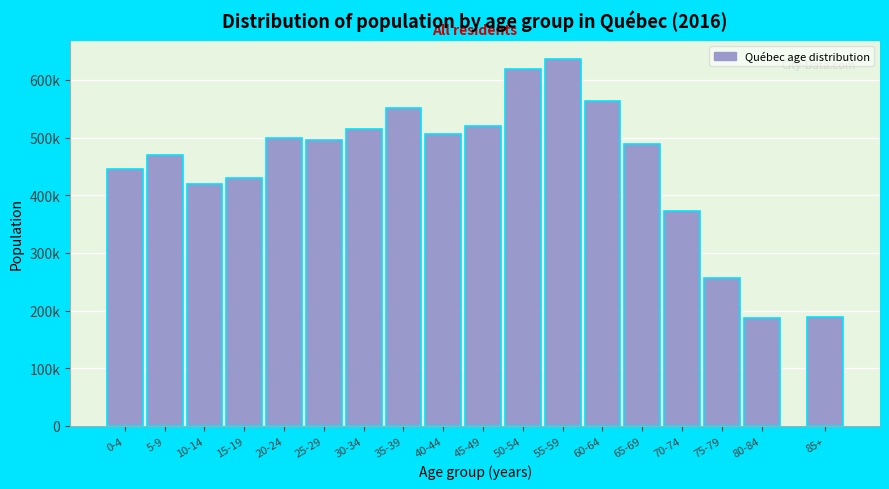

Does the chart contain any negative values?

No